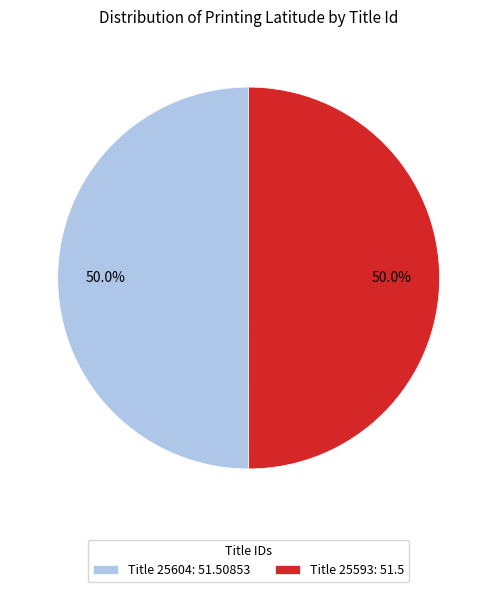

What is the ratio of the value at Title 25593: 51.5 to the value at Title 25604: 51.50853?

1.0